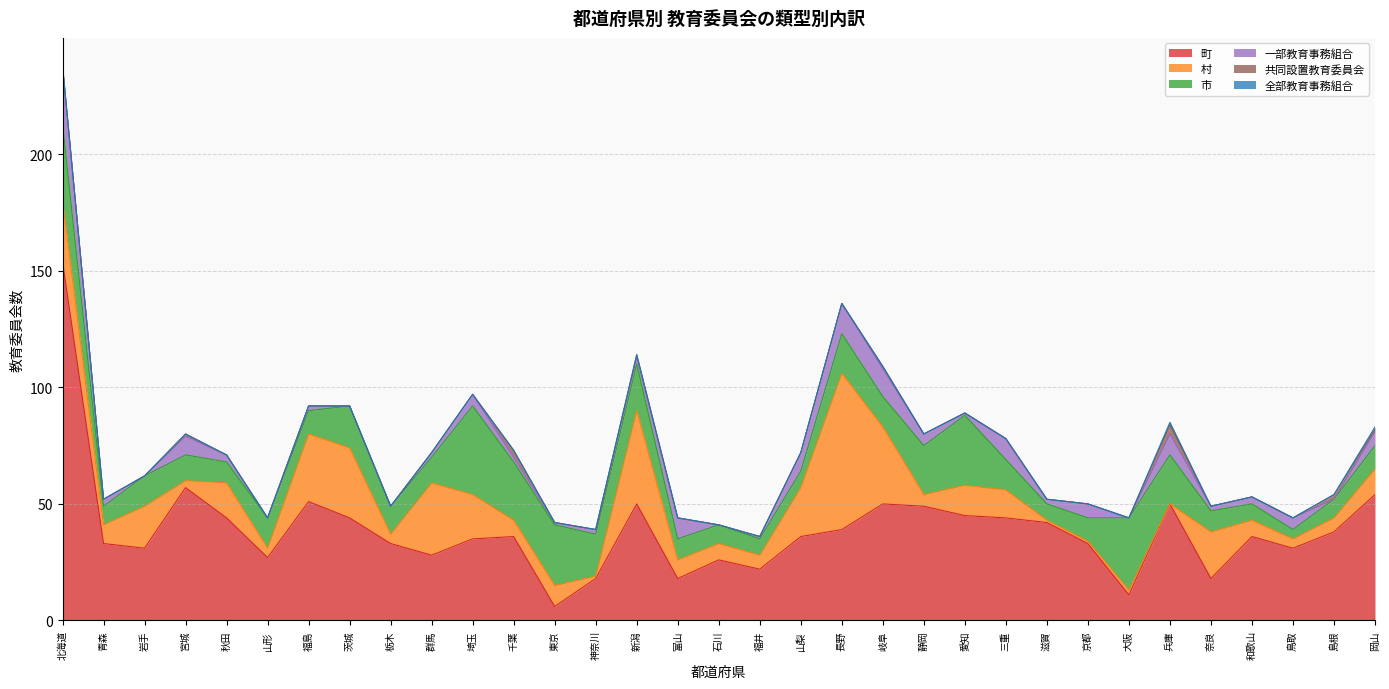

Which category has the highest value across all series?

北海道